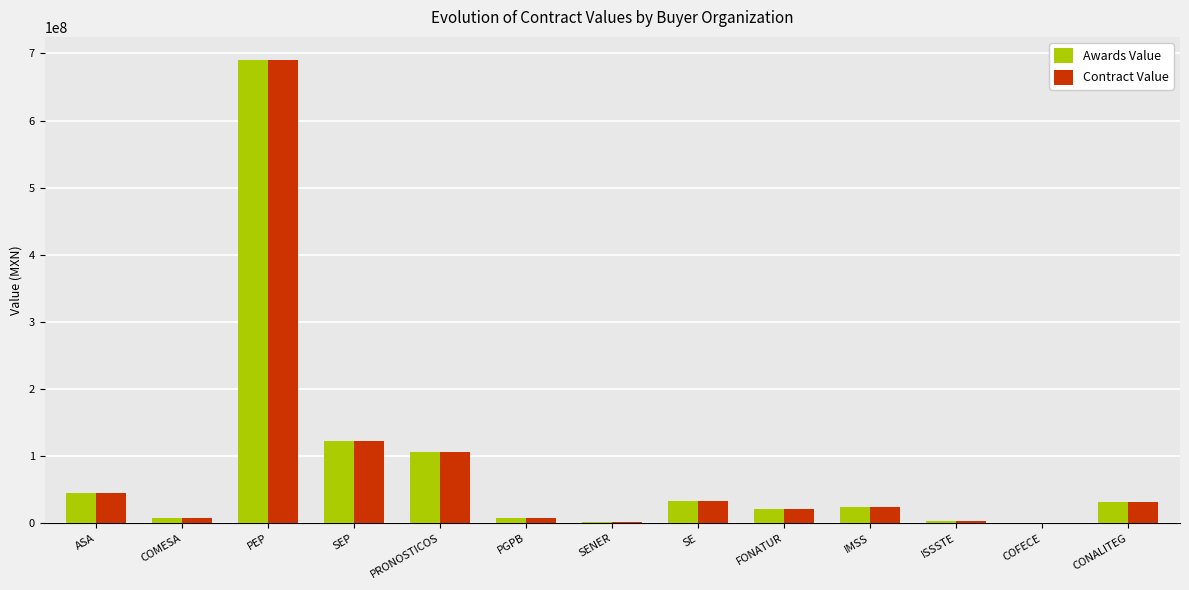

How many categories are shown in the chart?

13